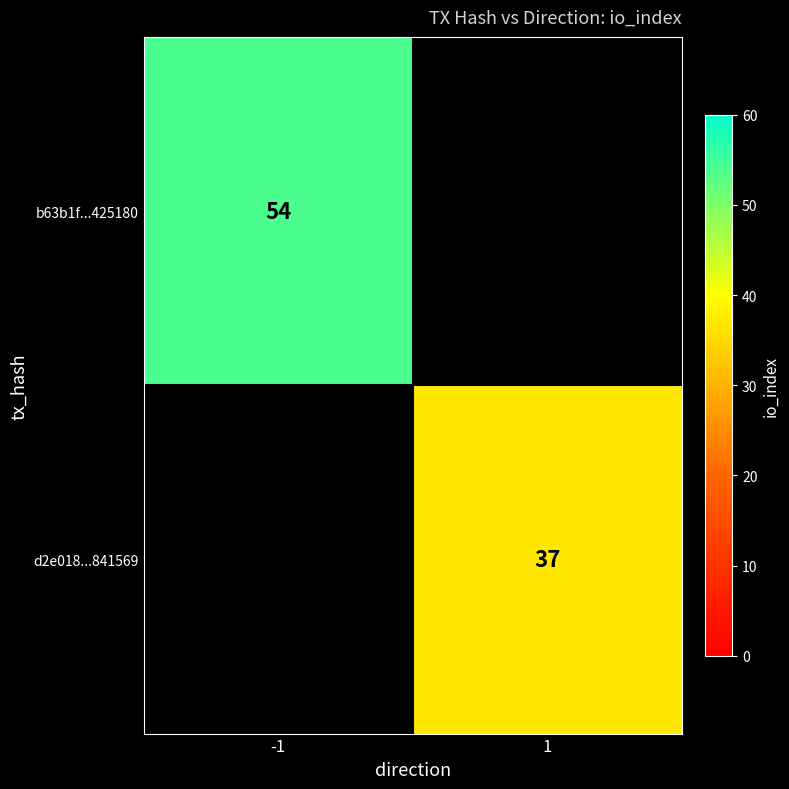

True or false: b63b1f...425180 has a value of 54 at -1.

True